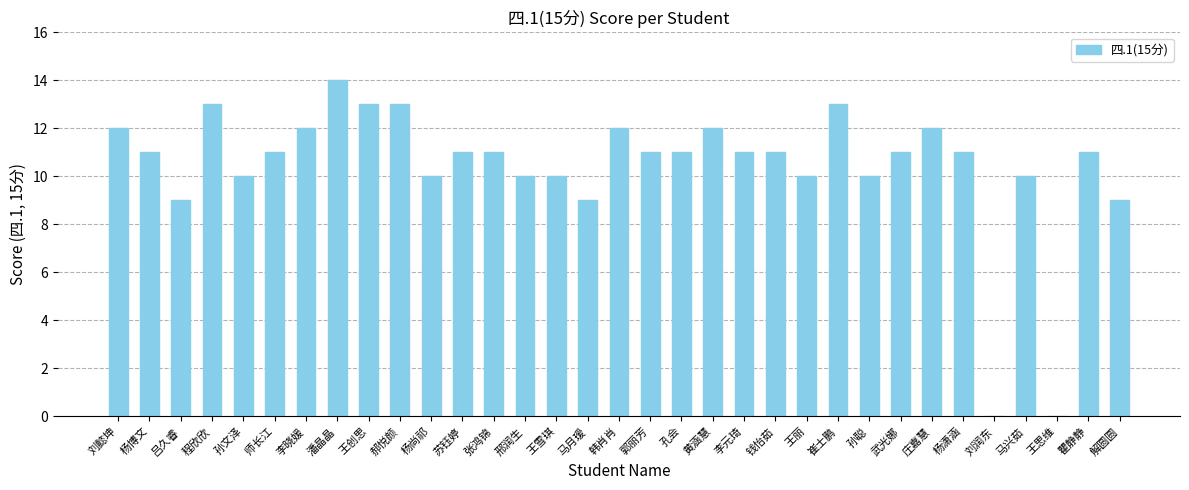

What is the sum of all values?

344